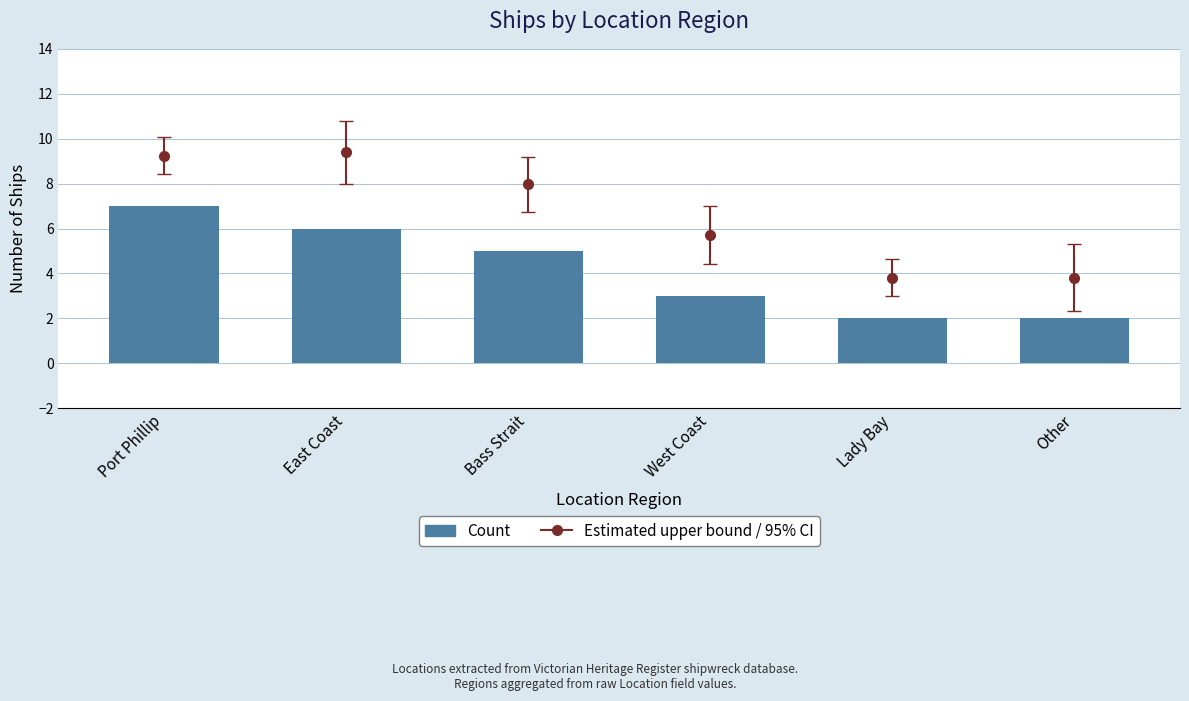

Which category has the lowest value across all series?

Lady Bay